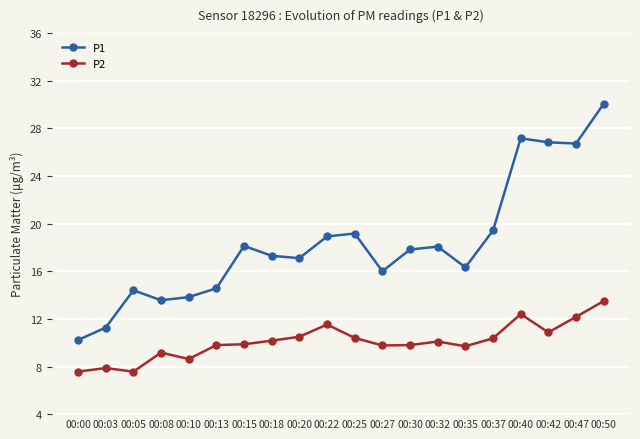

Which series changed the most between 00:08 and 00:42?

P1